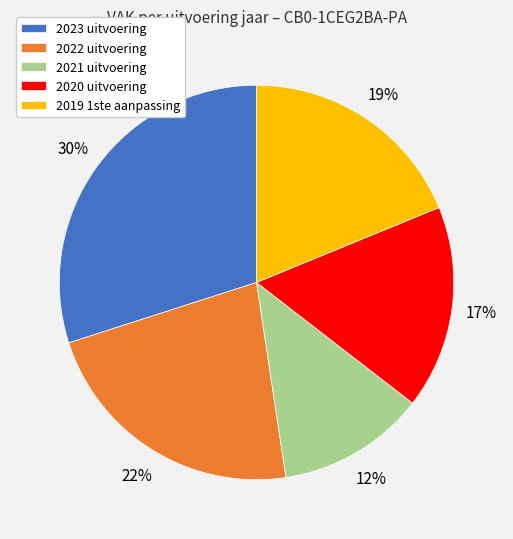

How many segments does this pie chart have?

5